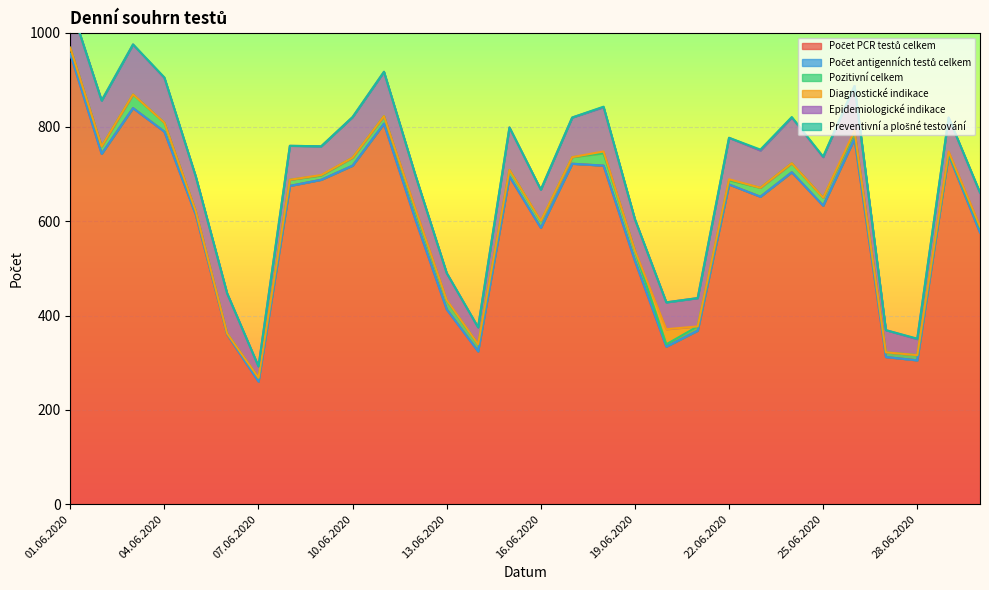

Reading left to right, transcribe all the data shown in this chart.

Počet PCR testů celkem: 955	743	840	790	614	360	260	675	688	718	807	604	413	324	695	586	722	718	516	334	368	678	652	704	633	775	312	305	741	576
Počet antigenních testů celkem: 0	0	0	0	0	0	0	0	0	0	0	0	0	0	0	0	0	0	0	0	0	0	0	0	0	0	0	0	0	0
Pozitivní celkem: 13	16	29	19	7	2	8	13	9	17	16	19	19	15	14	14	14	26	22	5	9	9	19	19	17	13	10	11	3	10
Diagnostické indikace: 0	0	0	0	1	0	0	0	1	0	0	4	1	0	0	1	0	4	0	32	0	2	0	0	0	4	0	0	4	3
Epidemiologické indikace: 92	97	106	95	73	85	24	72	61	86	94	71	57	36	90	66	84	94	66	57	60	88	79	97	86	95	47	34	72	71
Preventivní a plošné testování: 0	0	0	1	0	0	0	0	0	0	0	0	0	0	0	0	0	1	0	0	0	0	2	1	1	0	0	1	0	1